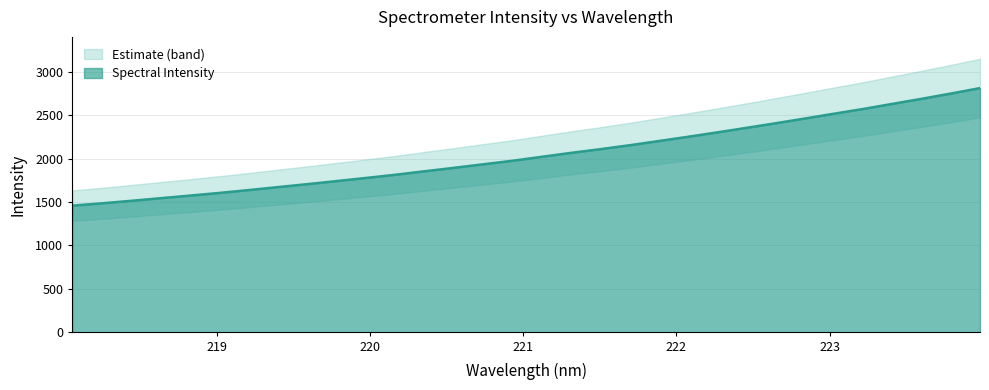

Reading left to right, what are all the values shown in this chart?

1458.6	1485.0	1513.8	1544.1	1573.6	1604.2	1637.1	1671.3	1705.2	1740.5	1776.4	1812.8	1853.1	1892.6	1933.3	1973.9	2019.3	2064.7	2107.2	2152.3	2200.9	2249.9	2300.3	2352.6	2405.8	2460.3	2515.7	2570.4	2629.1	2687.3	2747.9	2810.8